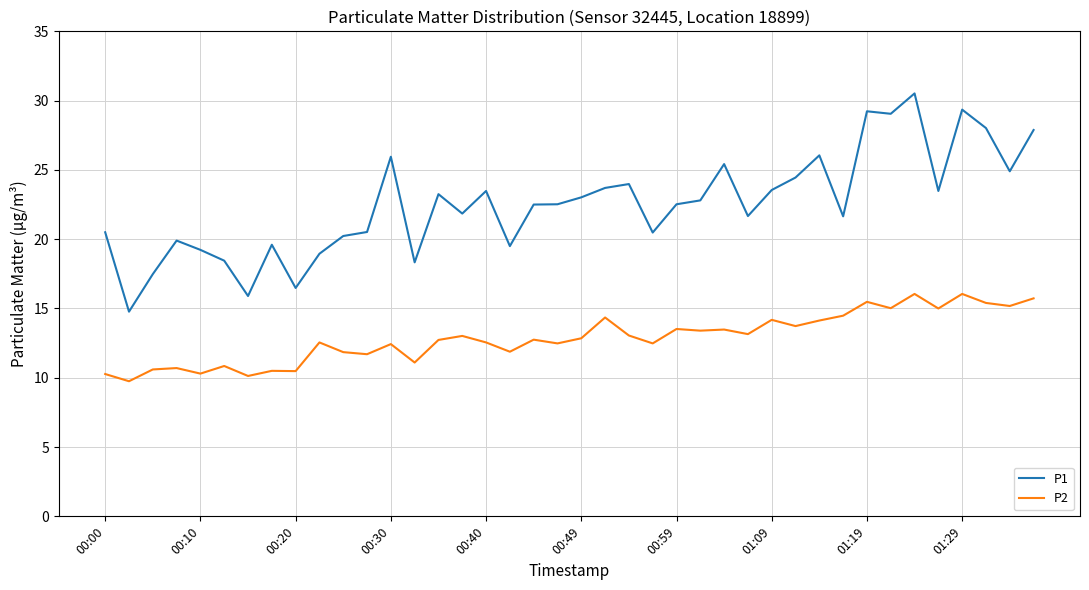

What is the maximum value for P2?

16.1